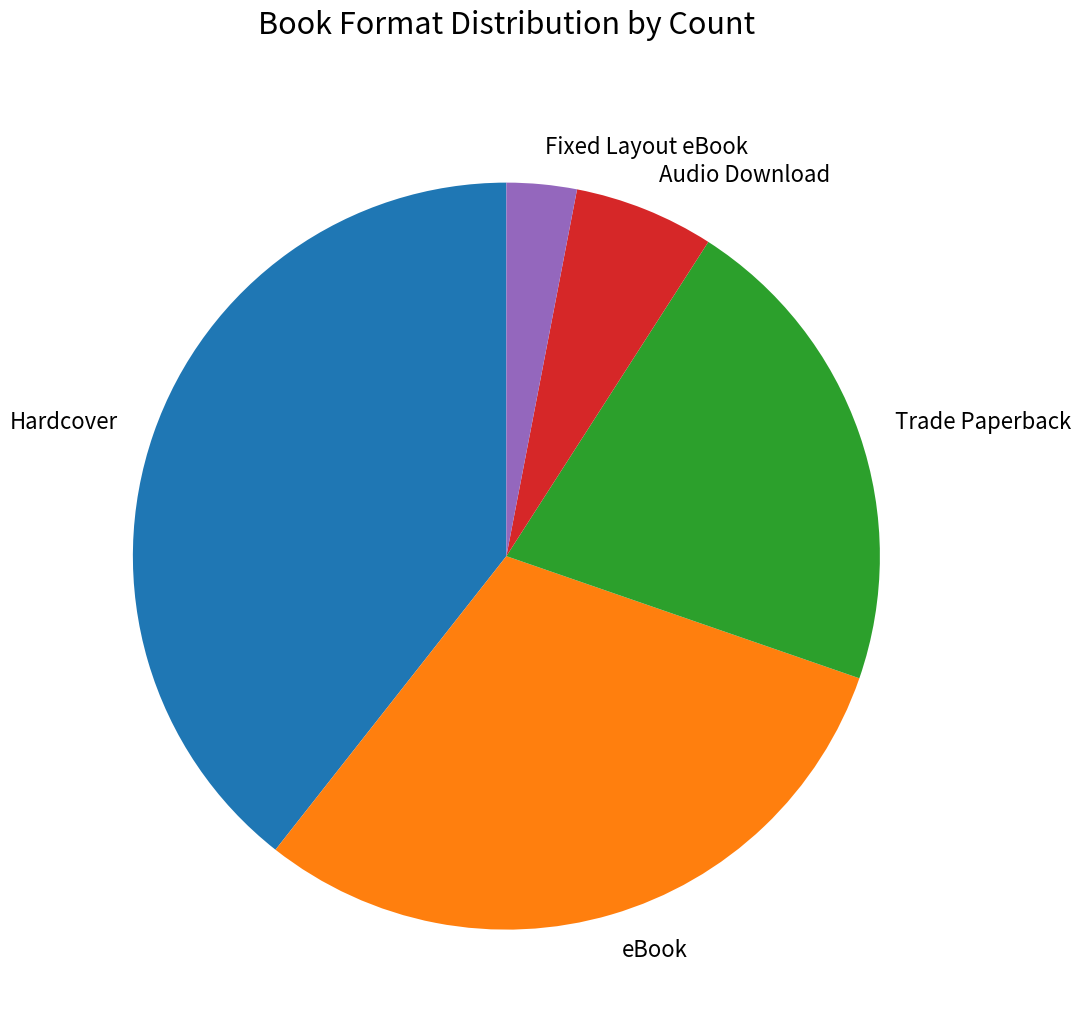

Rank the categories by value from lowest to highest.

Fixed Layout eBook, Audio Download, Trade Paperback, eBook, Hardcover